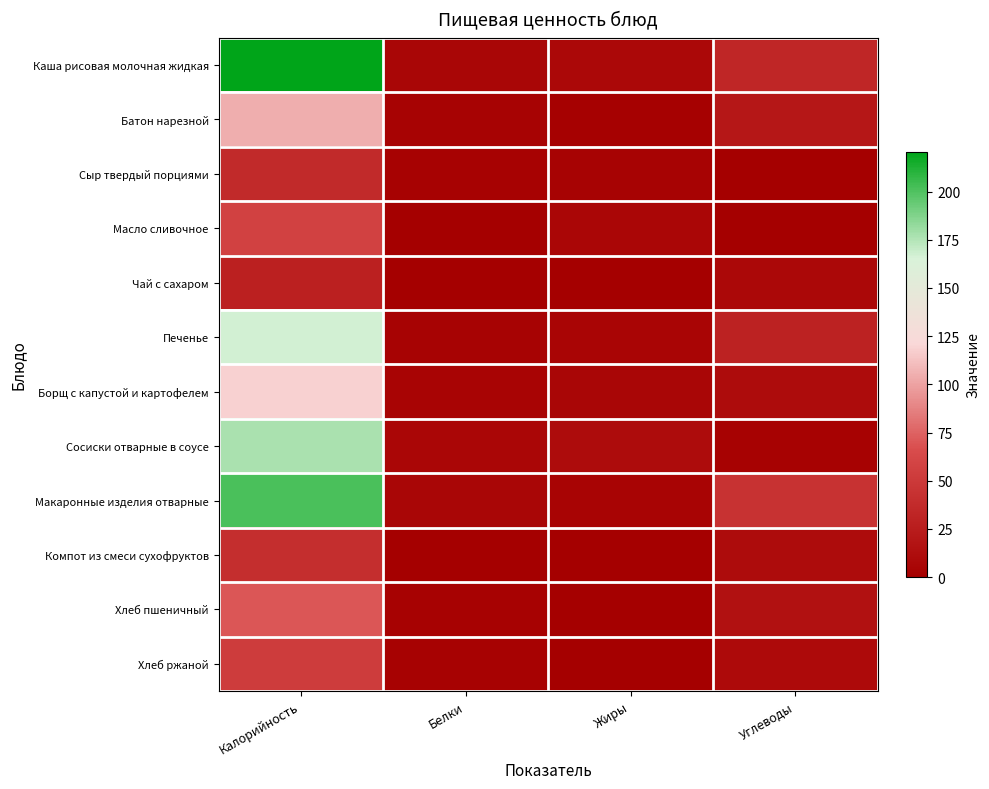

What is the spread (max minus min) of values at Жиры?

10.9